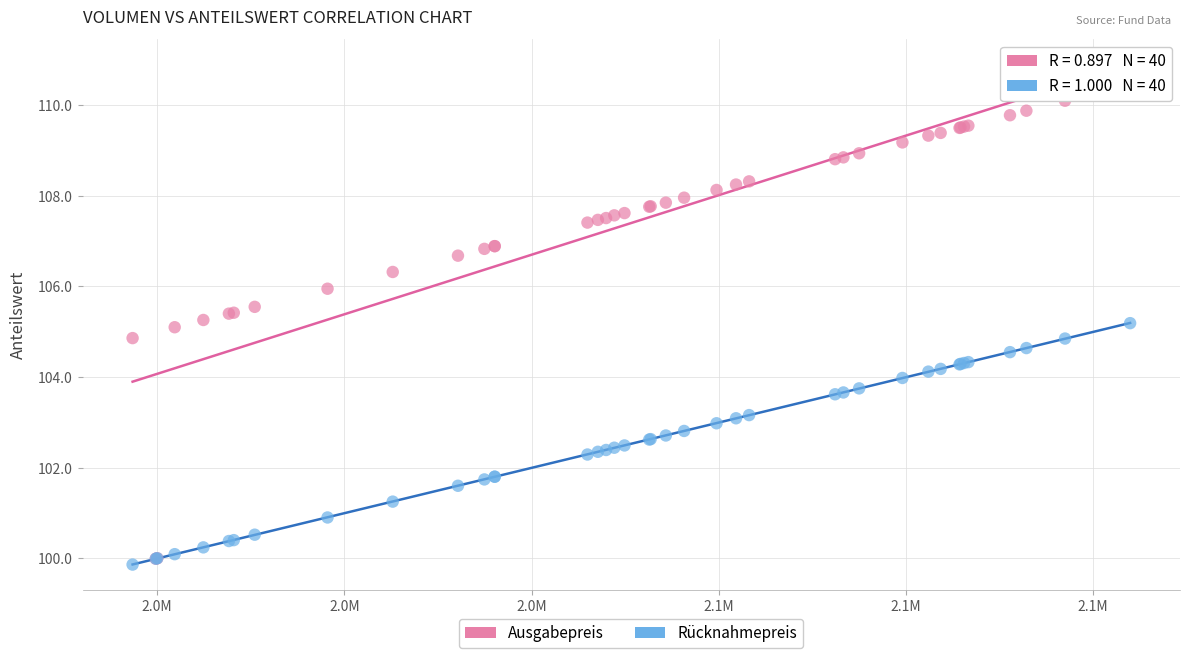

What are all the series names shown in the legend?

Ausgabepreis, Rücknahmepreis